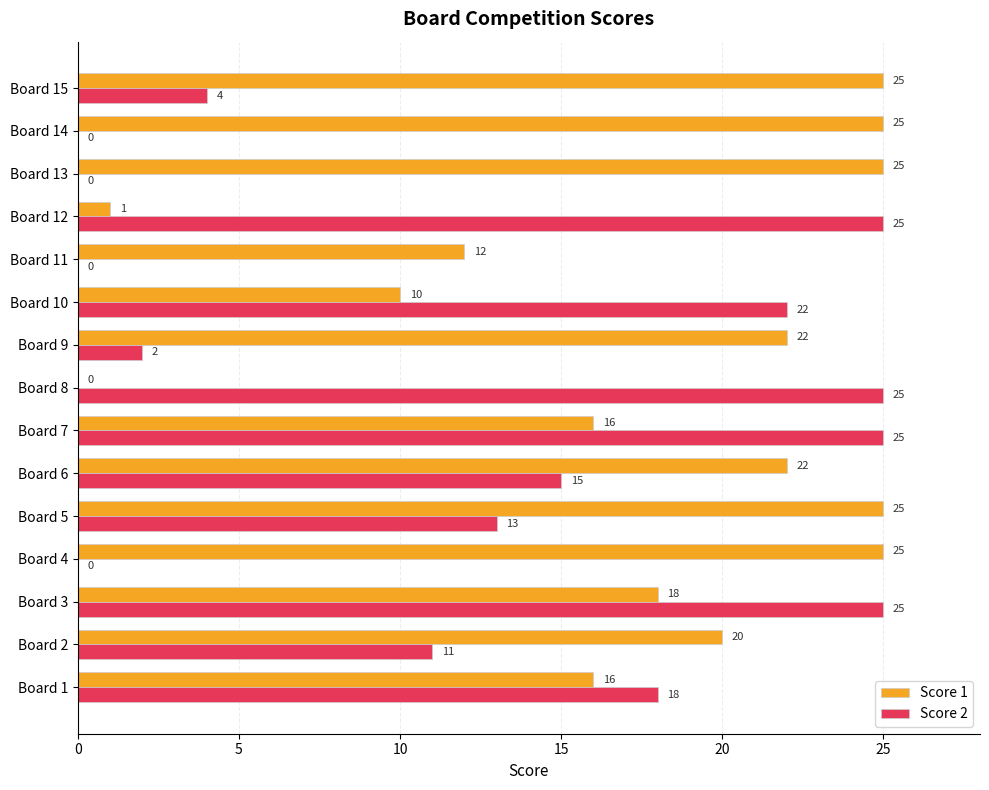

What is the average value of the Score 1 series?

17